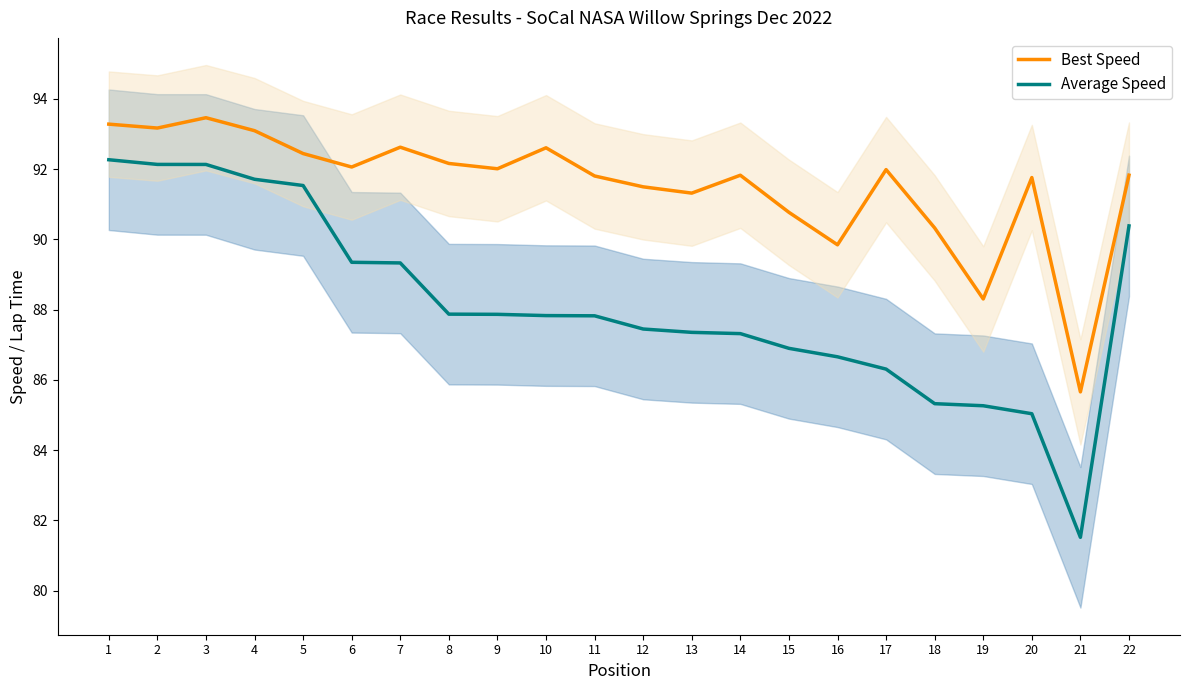

Where does the Best Speed series first go above 91?

1